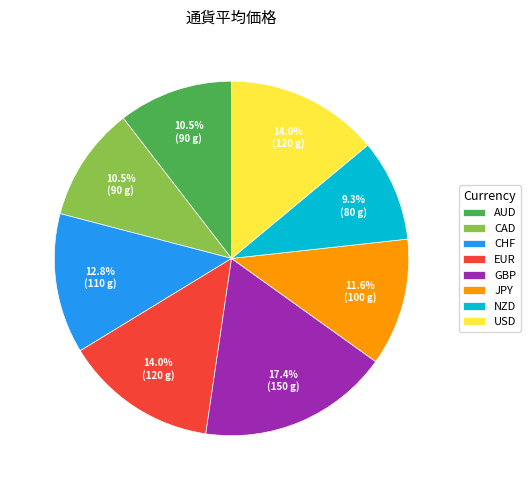

Which has a higher value, AUD or JPY?

JPY